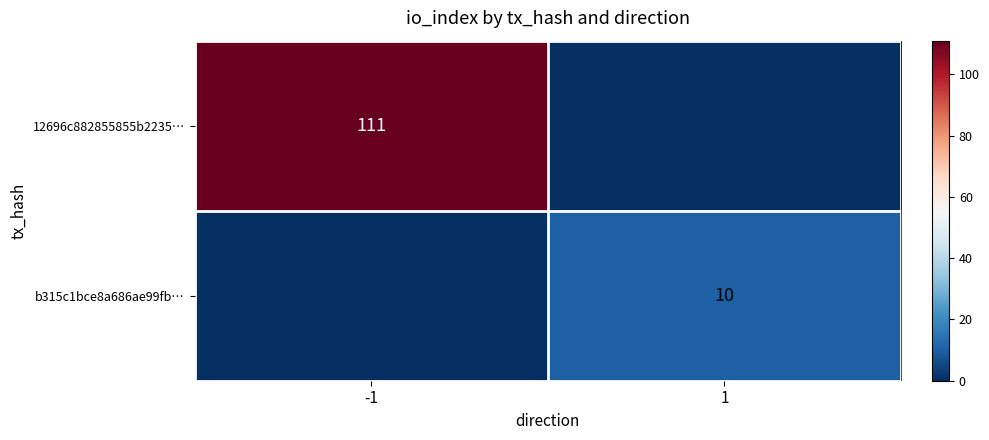

What is the difference between the b315c1bce8a686ae99fb… values at -1 and 1?

10